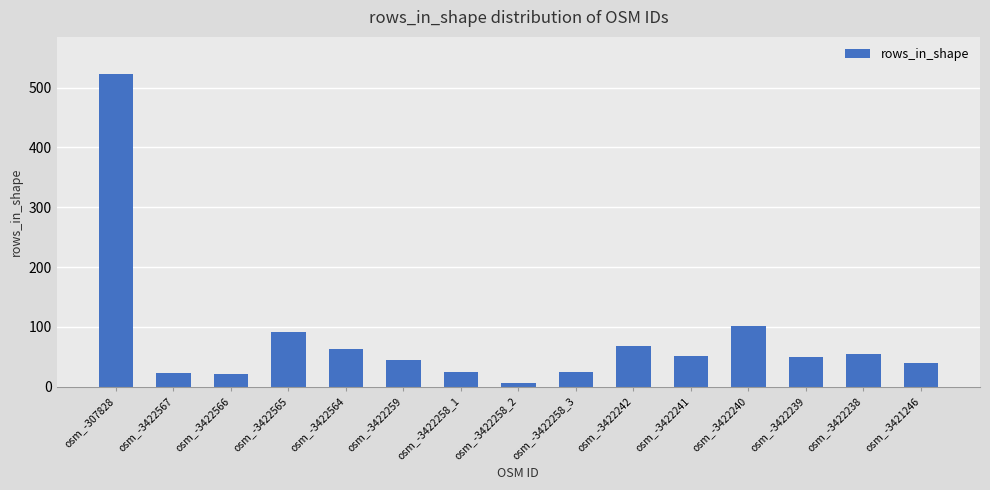

What position from the left is osm_-3422566?

3